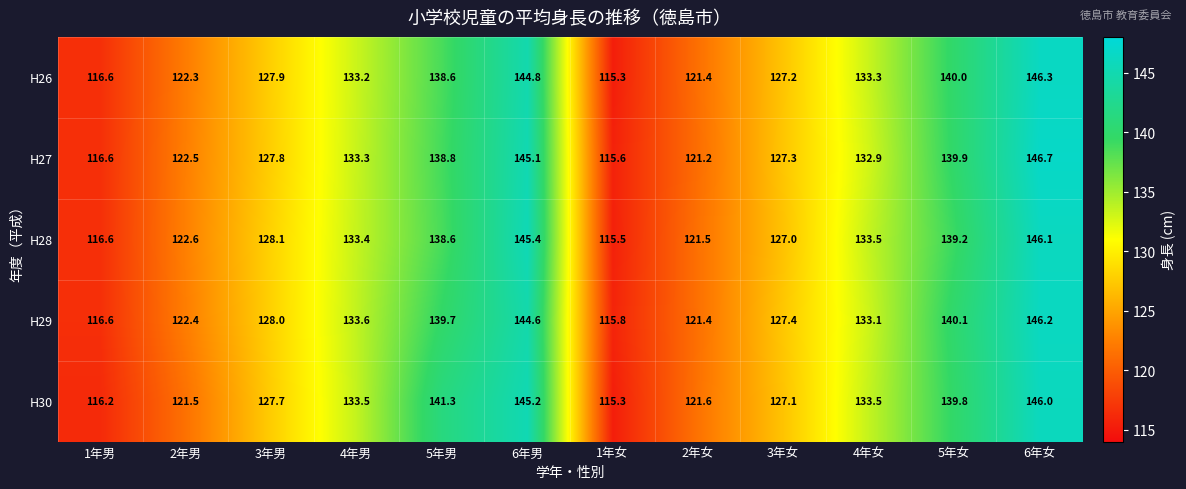

What is the maximum value shown in the chart?

146.7